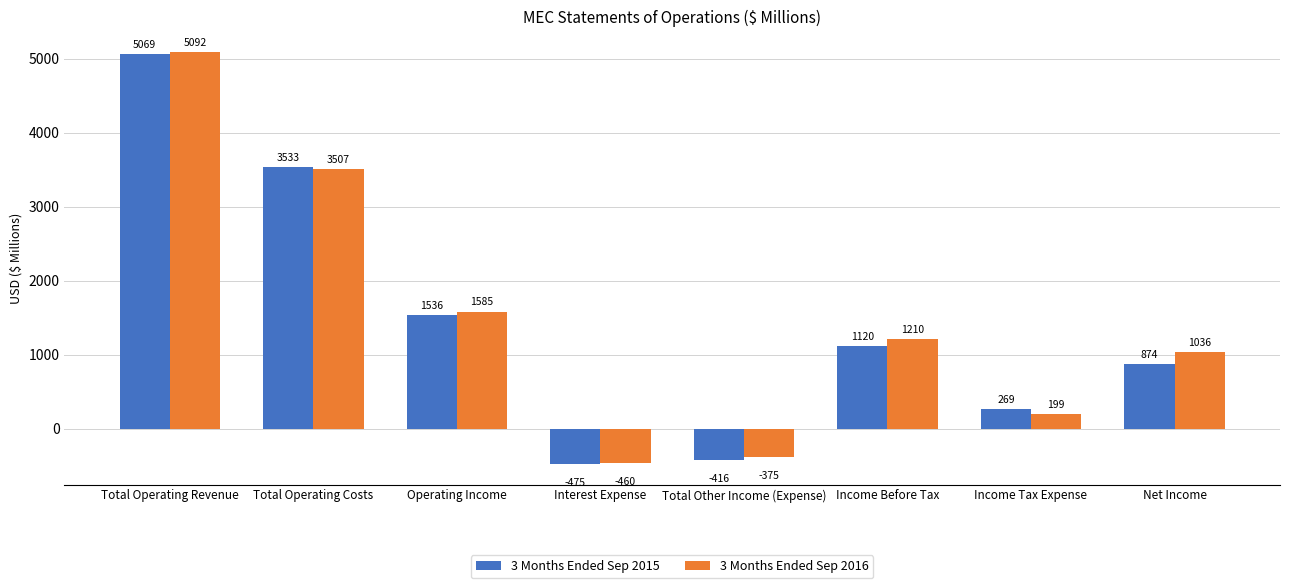

What is the label of the 1st bar from the right?

Net Income